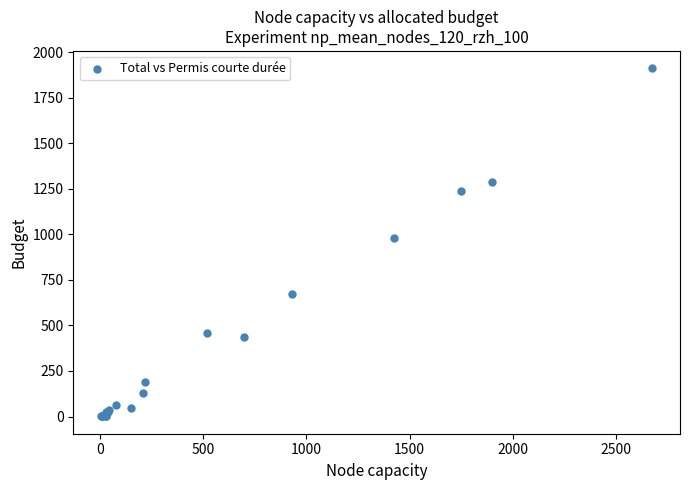

What Y value in the scatter plot is closest to 956?

980